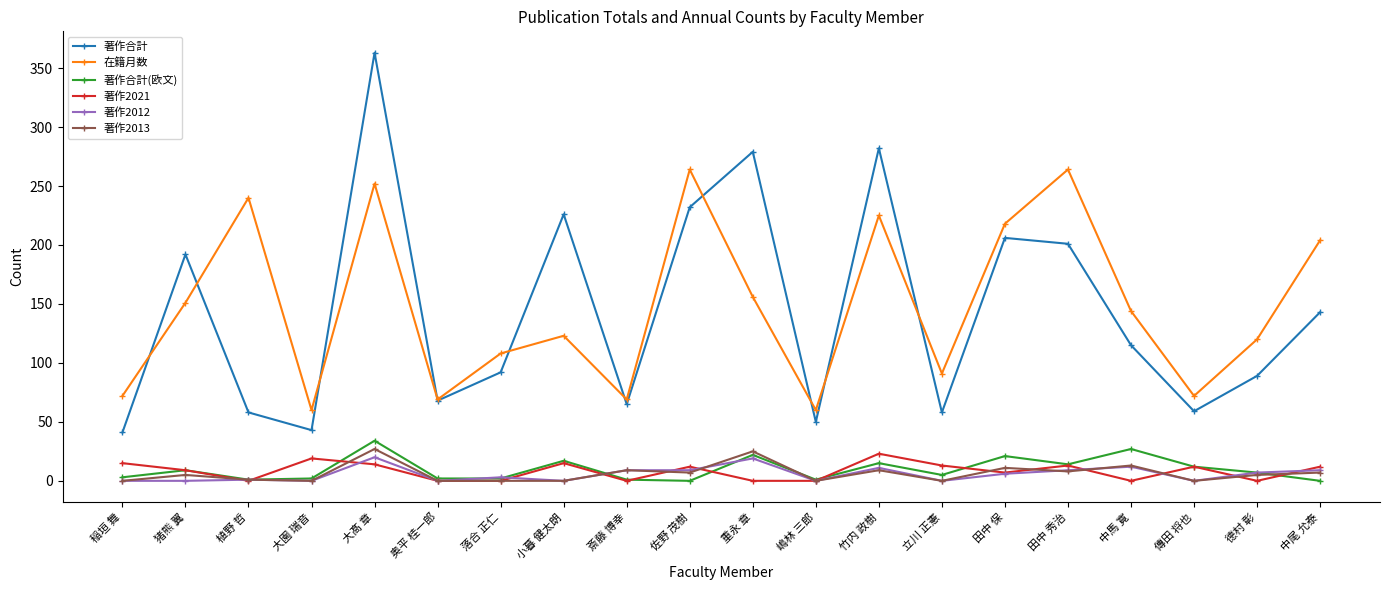

Between 斎藤 博幸 and 德村 彰, which series saw the biggest shift?

在籍月数